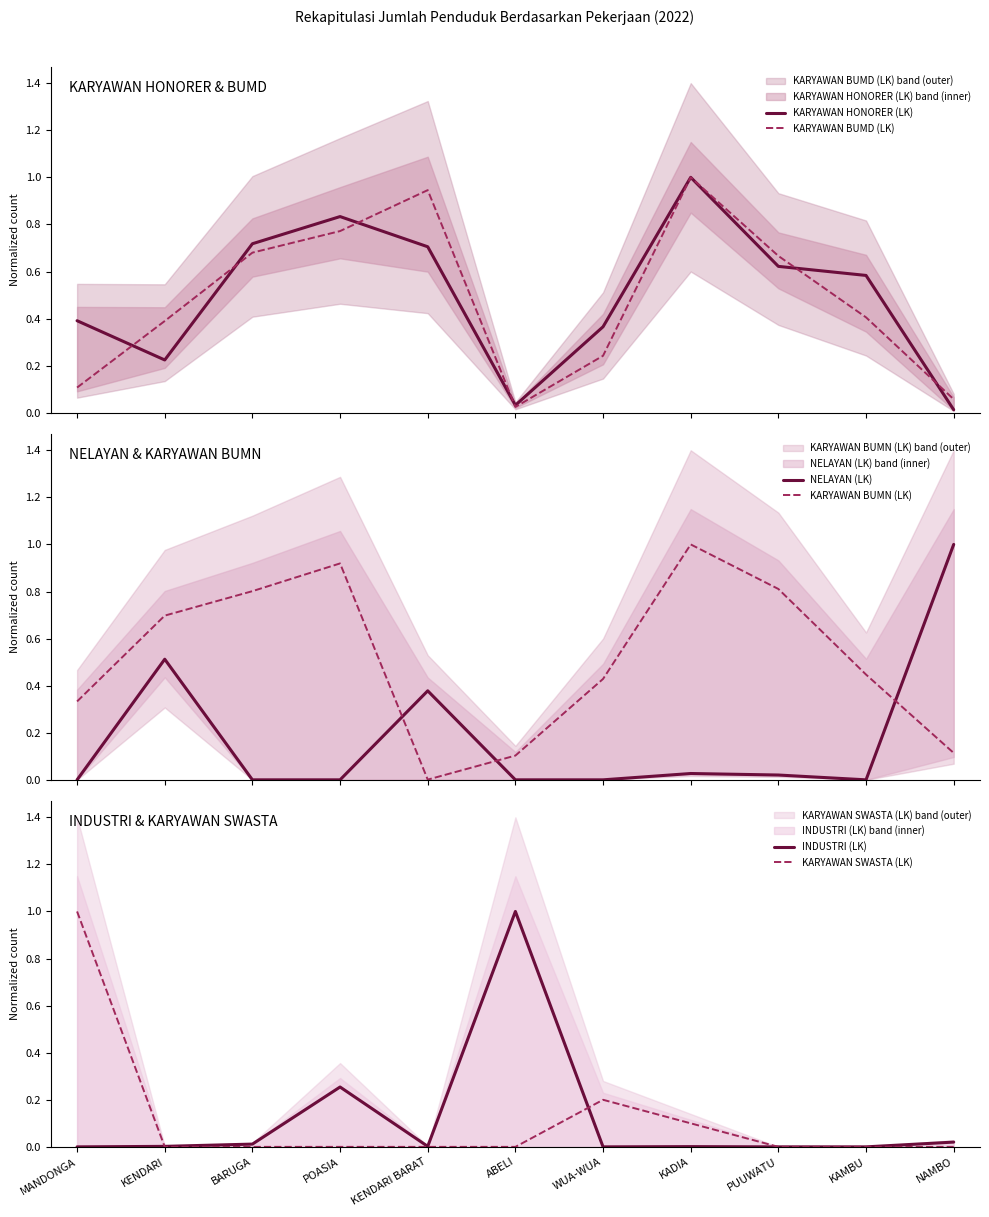

What is the sum of the KARYAWAN SWASTA (LK) values at ABELI and MANDONGA?

1.0